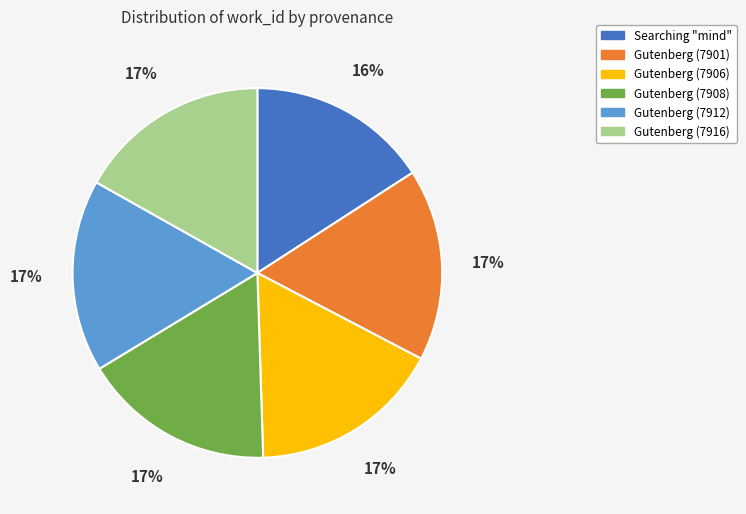

To the nearest percent, what portion does Searching "mind" represent?

16%